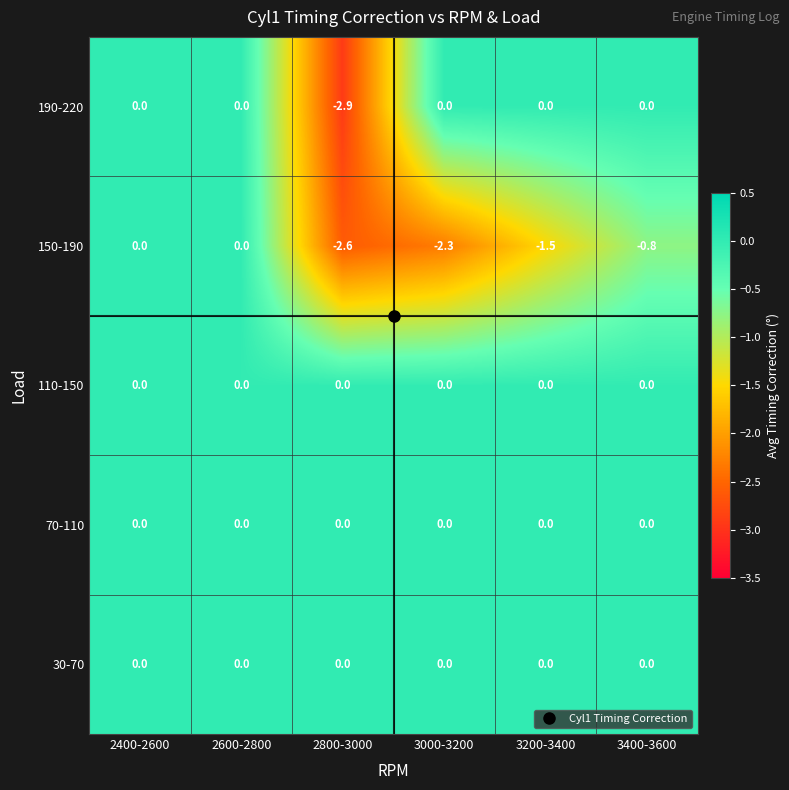

At which label is 150-190 closest to -1?

3400-3600